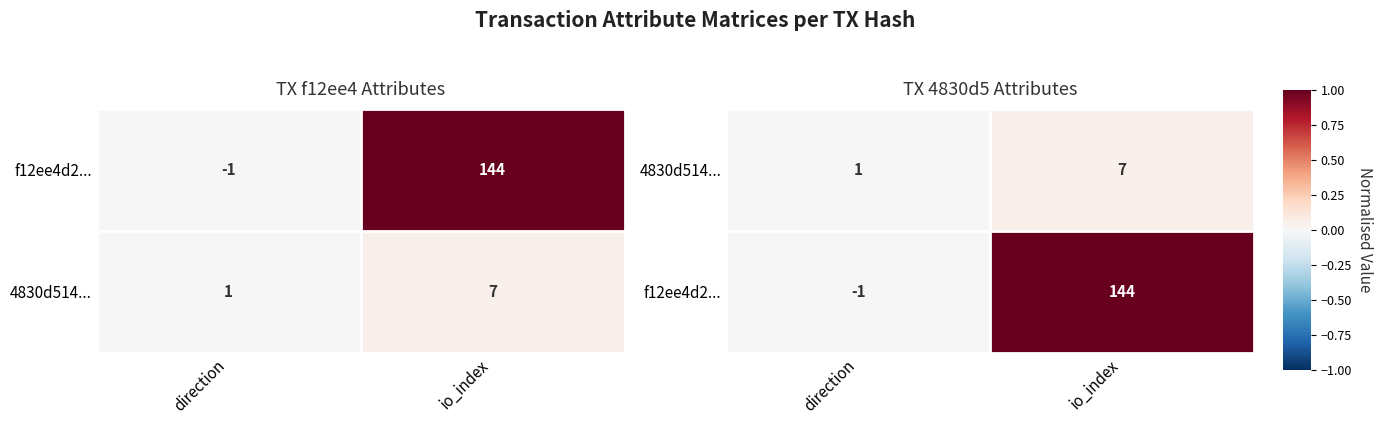

Where is 4830d514... nearest to the value 0?

direction